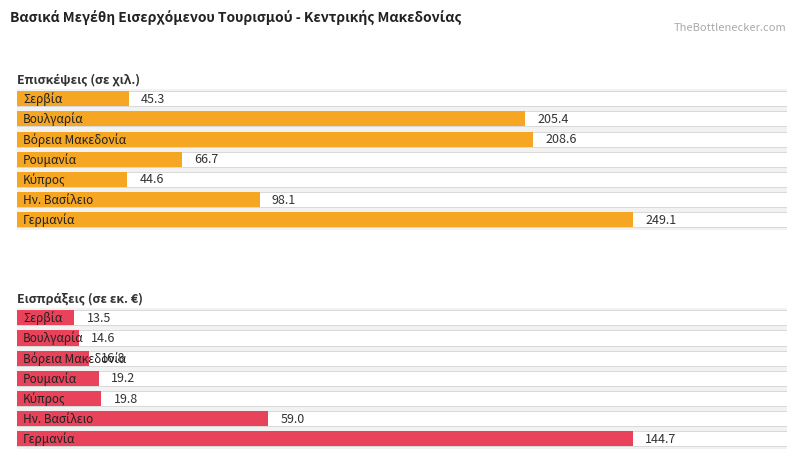

Reading right to left, extract all data points from this chart.

Επισκέψεις (σε χιλ.): Σερβία=45.3	Βουλγαρία=205.4	Βόρεια Μακεδονία=208.6	Ρουμανία=66.7	Κύπρος=44.6	Ην. Βασίλειο=98.1	Γερμανία=249.1
Εισπράξεις (σε εκ. €): Σερβία=13.5	Βουλγαρία=14.6	Βόρεια Μακεδονία=16.8	Ρουμανία=19.2	Κύπρος=19.8	Ην. Βασίλειο=59.0	Γερμανία=144.7